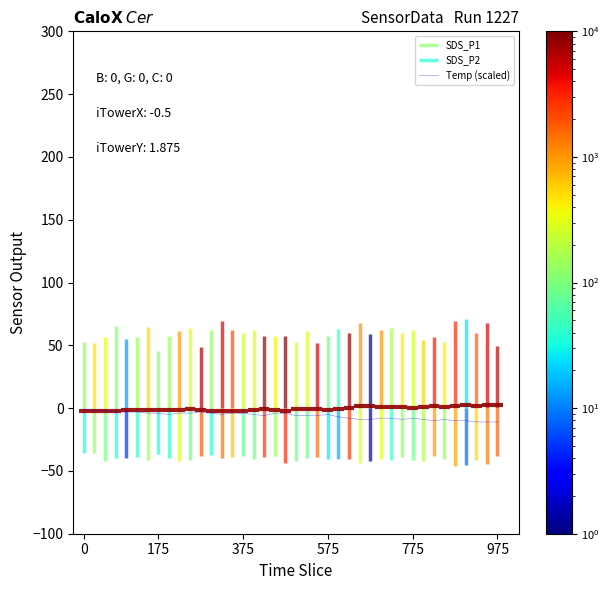

What is the label of the 13th point from the right?

27